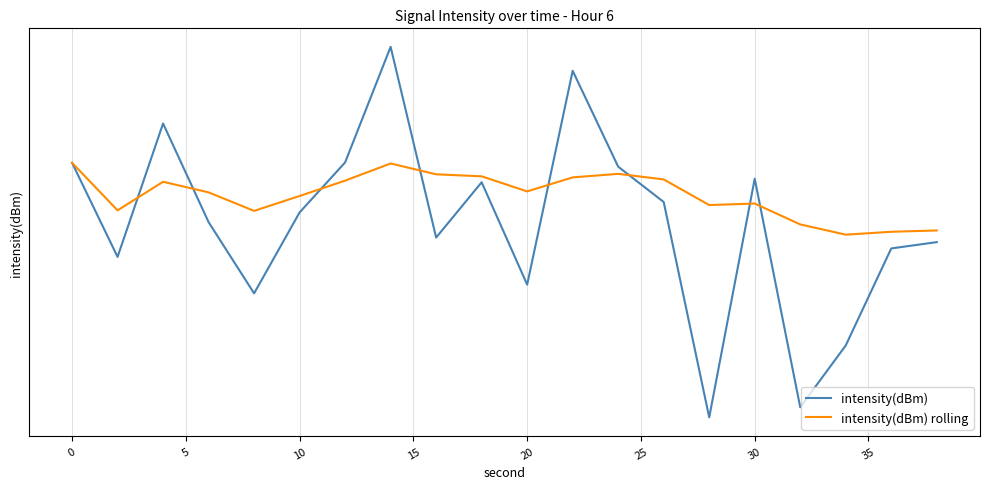

What is the total value across all series at 35?

-261.0